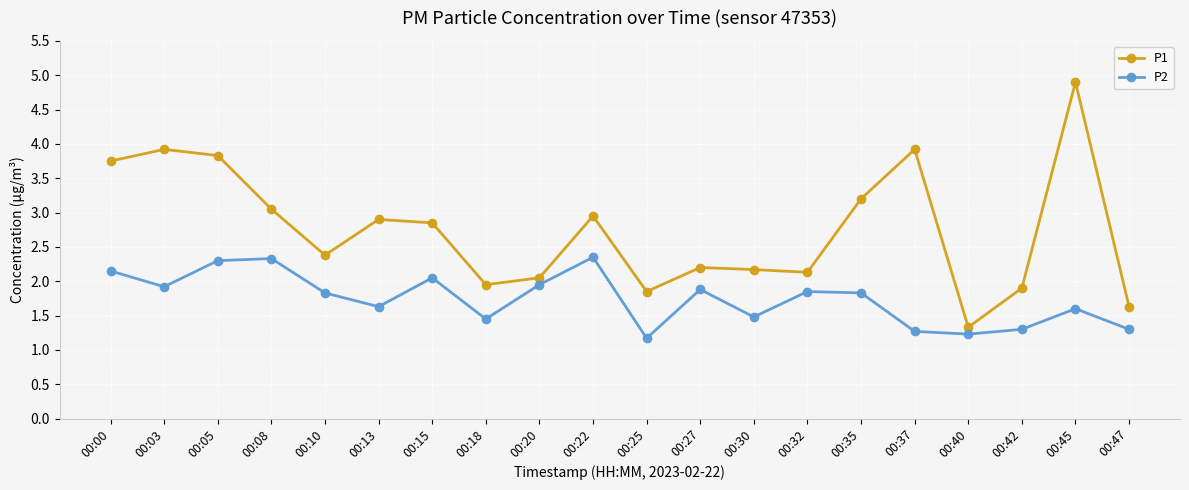

Count the number of data series in this chart.

2